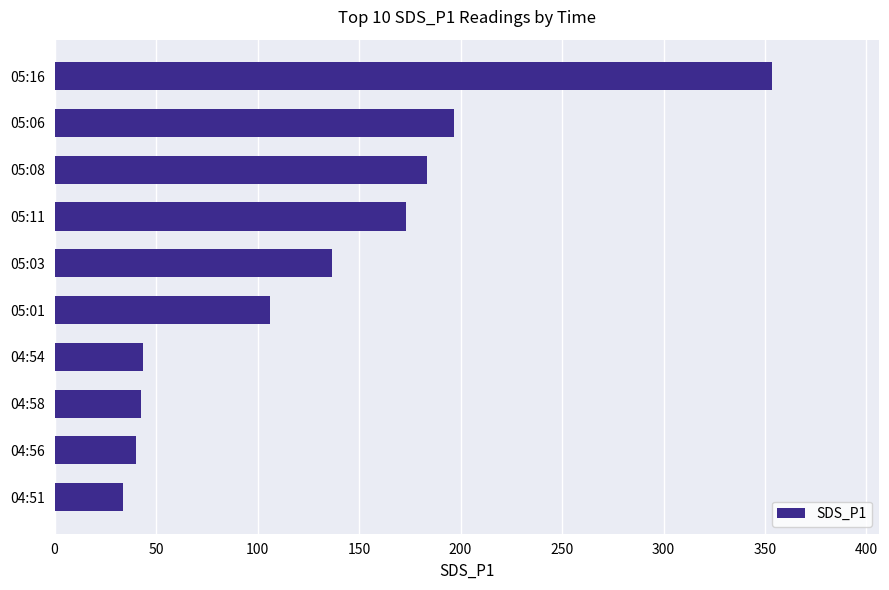

What is the sum of all values?

1309.2